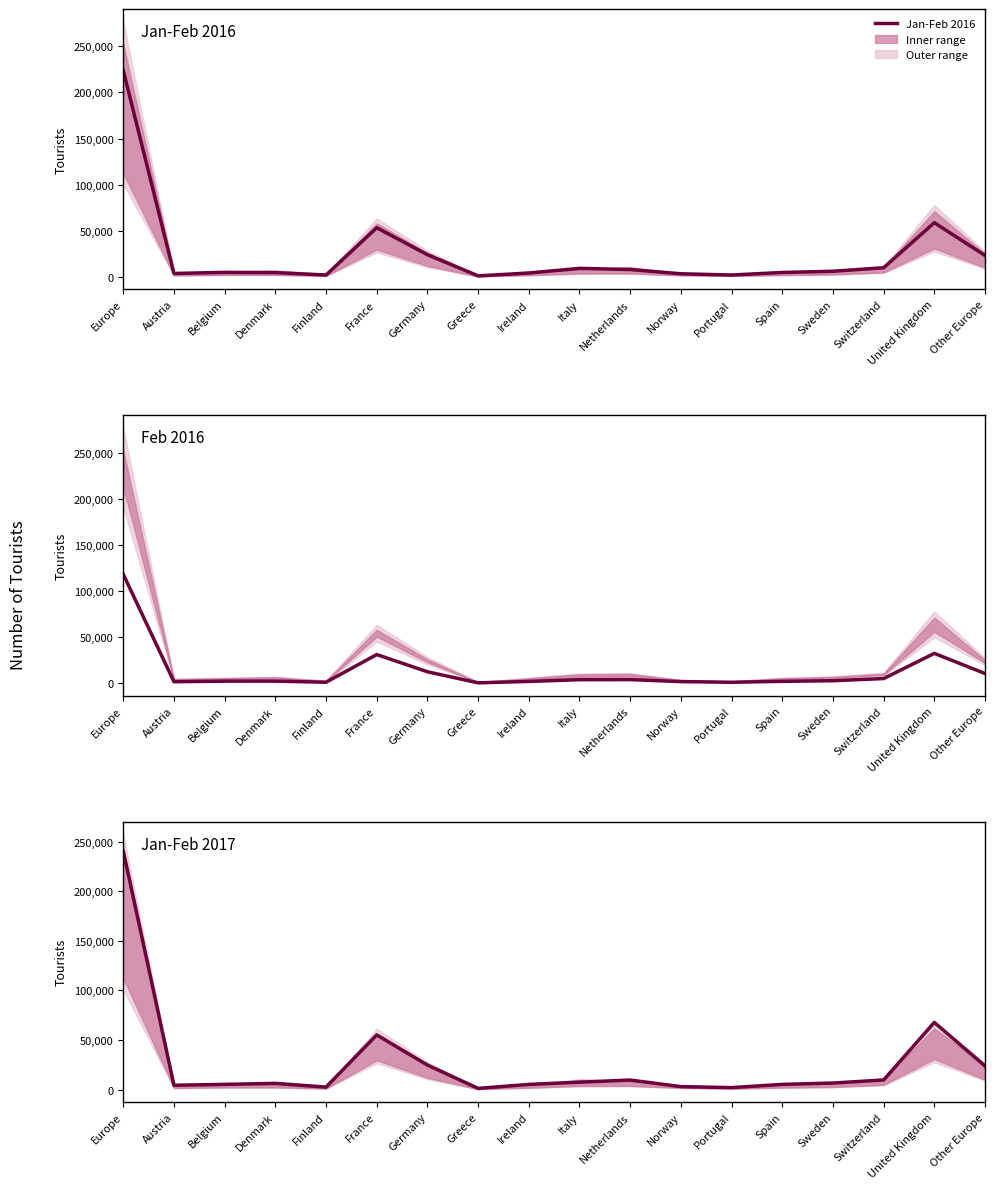

Does the chart have visible grid lines?

No